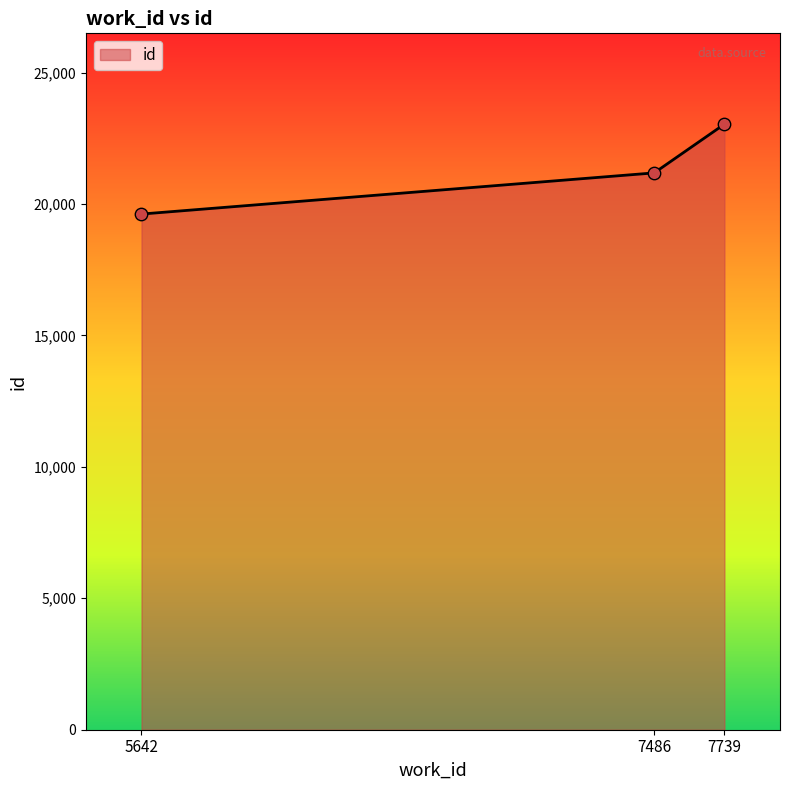

What is the change in value from 5642 to 7486?

+1562